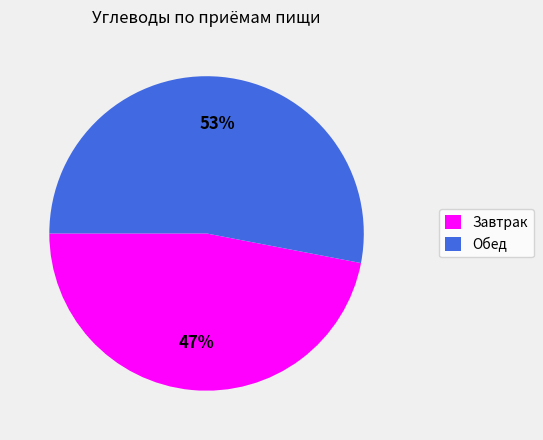

How many segments does this pie chart have?

2